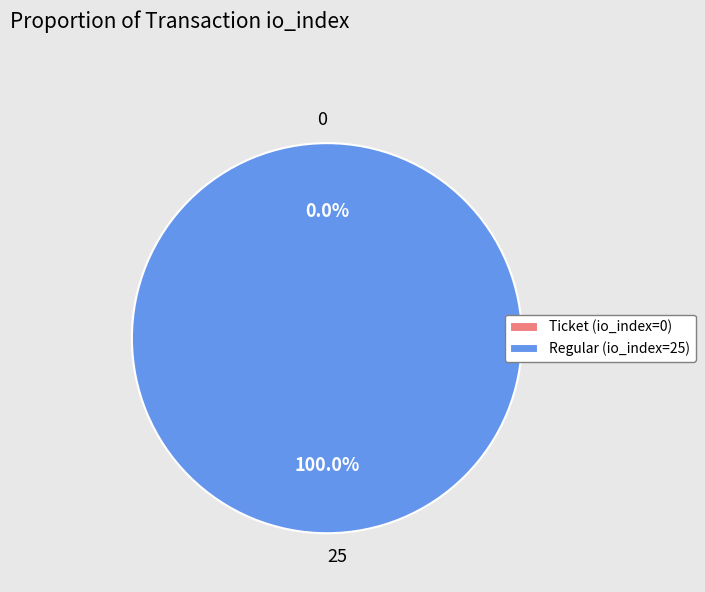

To the nearest percent, what is the difference between the largest and smallest slice percentages?

100%